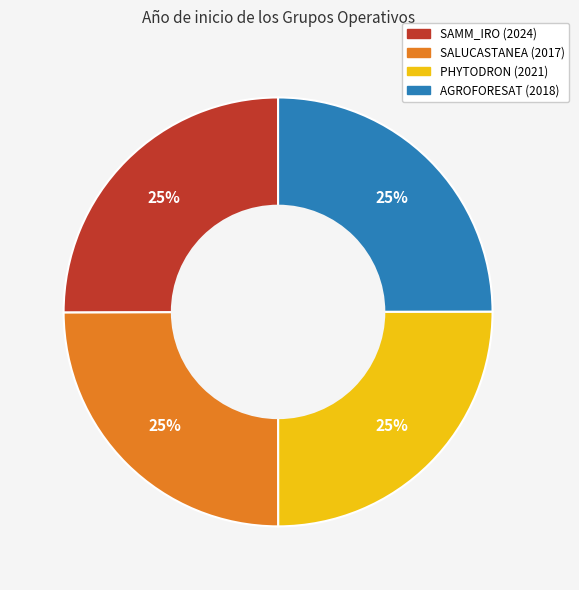

Approximately how many times larger is the value at SALUCASTANEA (2017) compared to PHYTODRON (2021)?

1.0